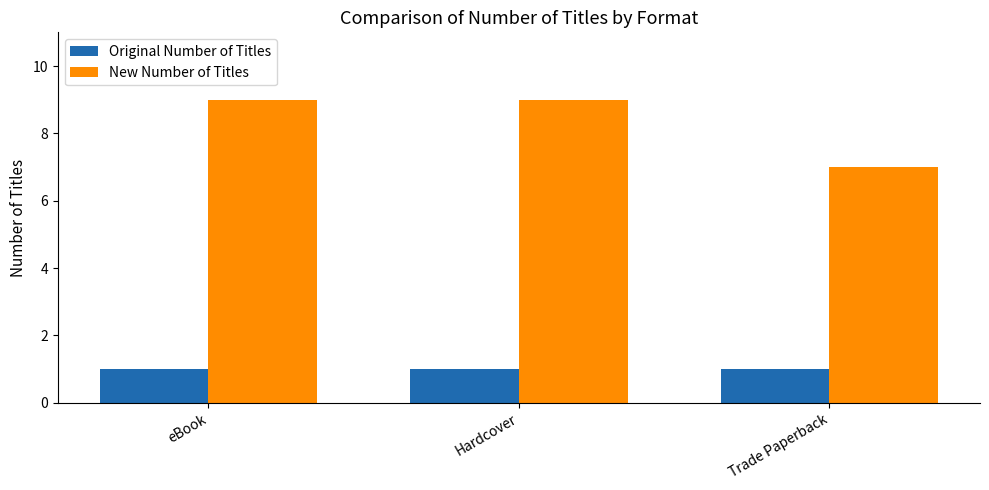

Reading right to left, list all the values displayed in this chart.

Original Number of Titles: 1	1	1
New Number of Titles: 7	9	9